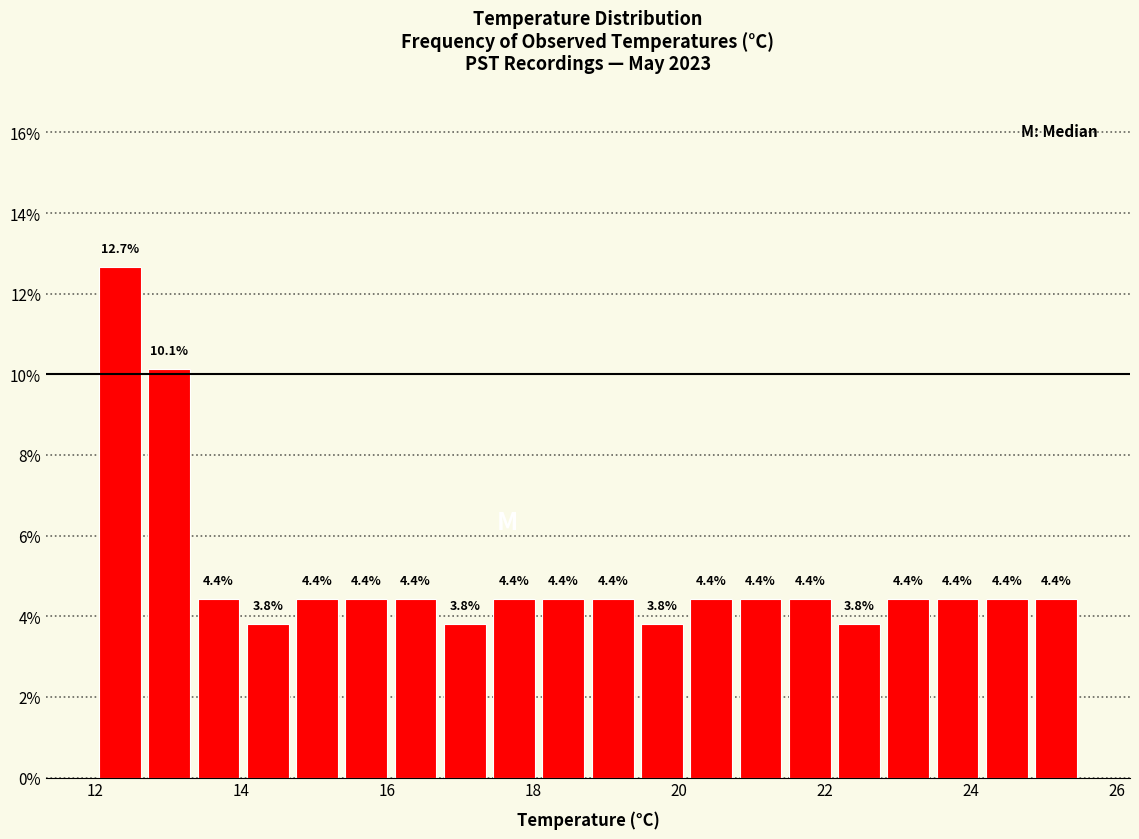

Read against the x-axis, roughly where is the centre of the tallest bar?

12.4